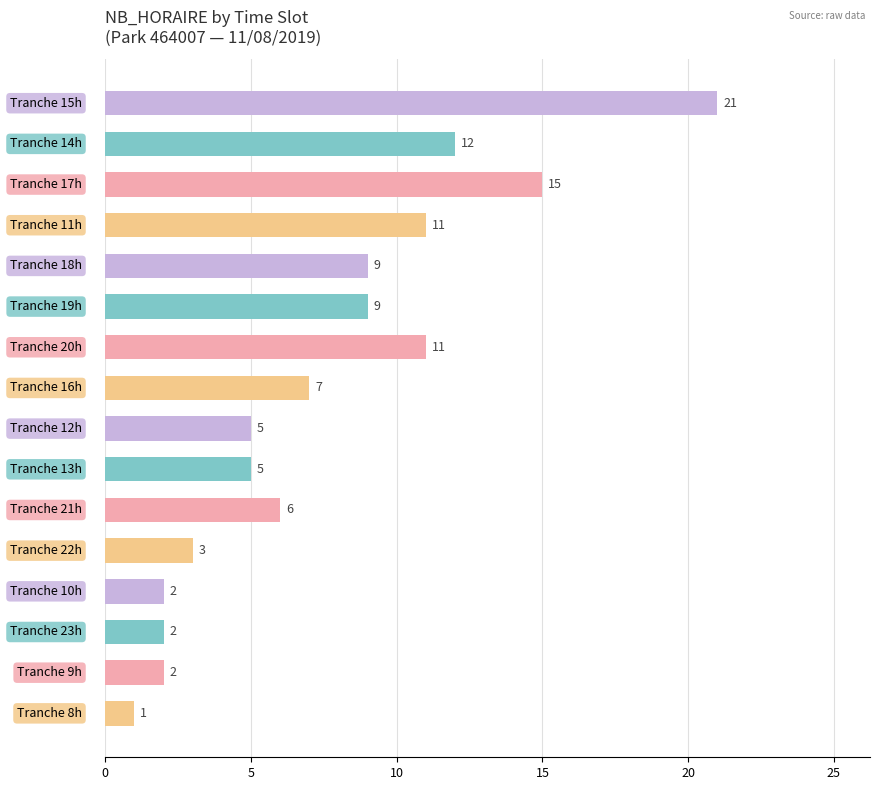

What is the value of the 7th bar from the top?

11